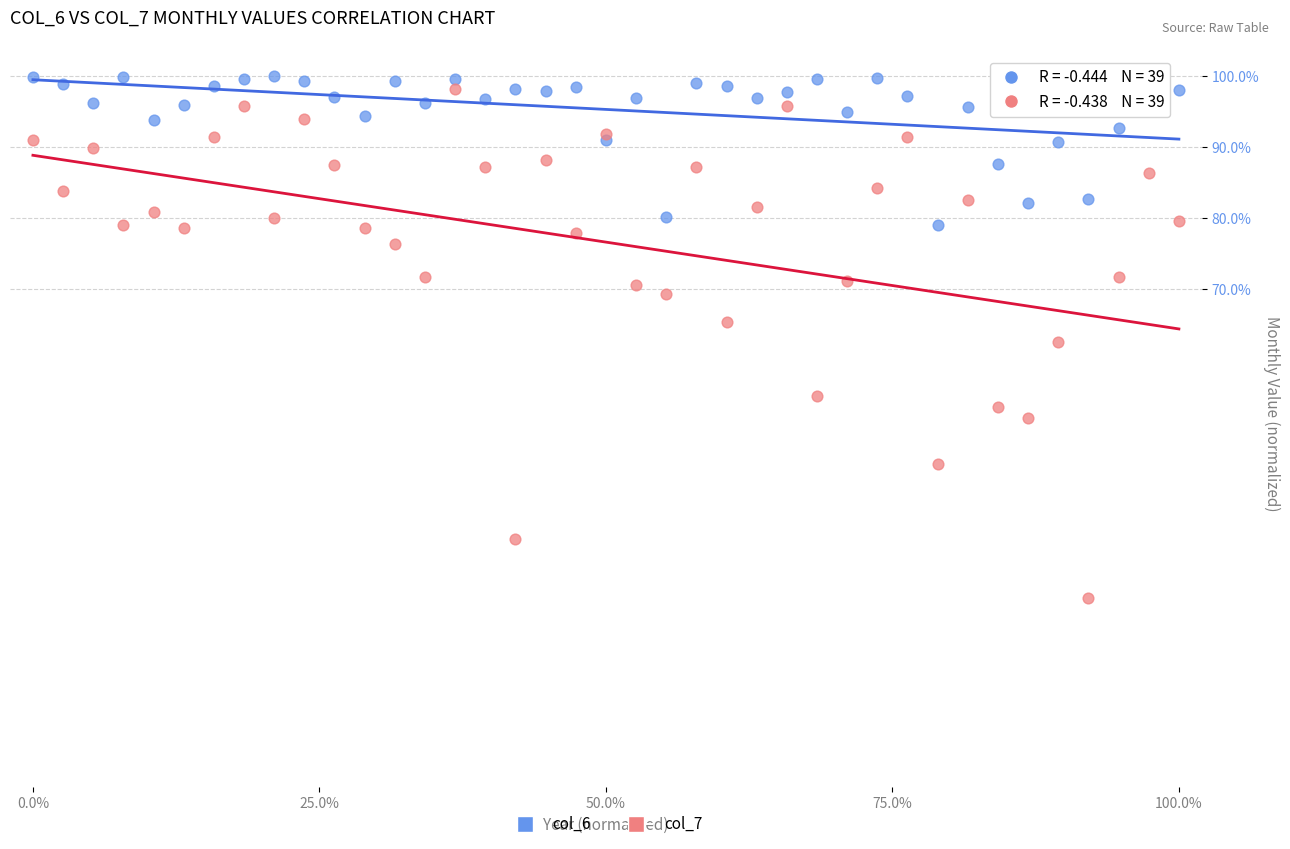

Which series reaches the minimum Y coordinate?

col_7